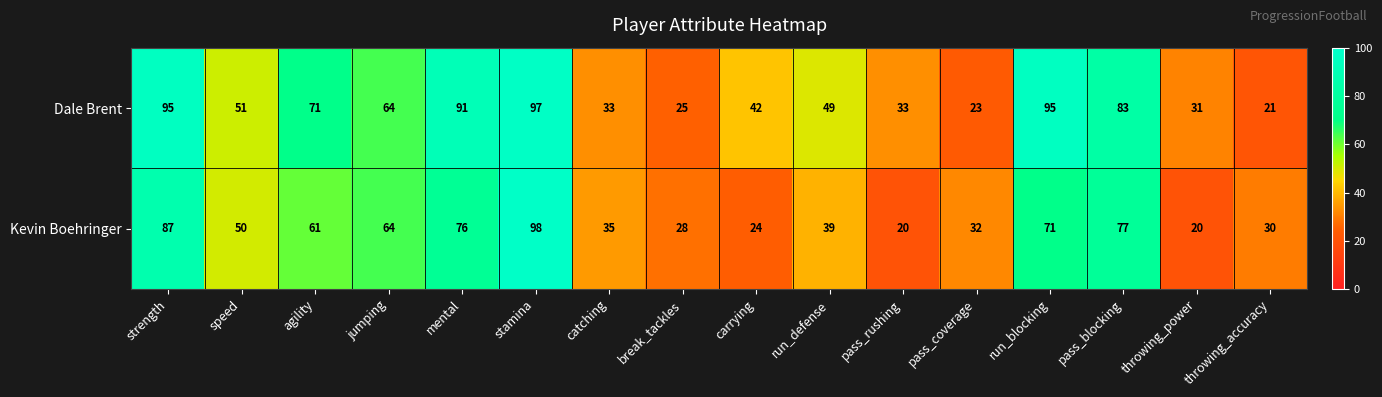

Read the Kevin Boehringer value at run_defense, to the nearest 10.

40